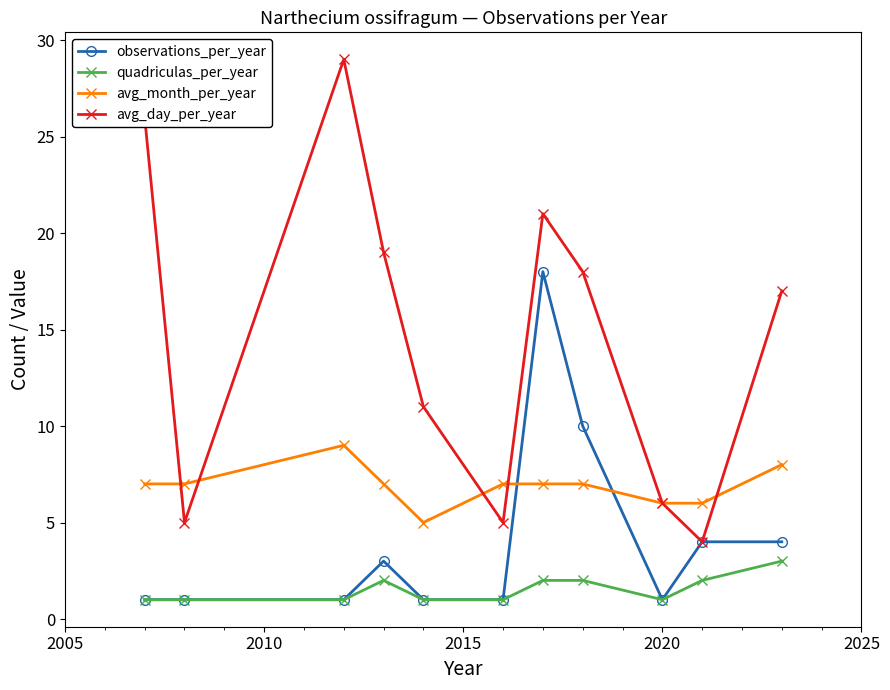

Which series has the largest total across all categories?

avg_day_per_year